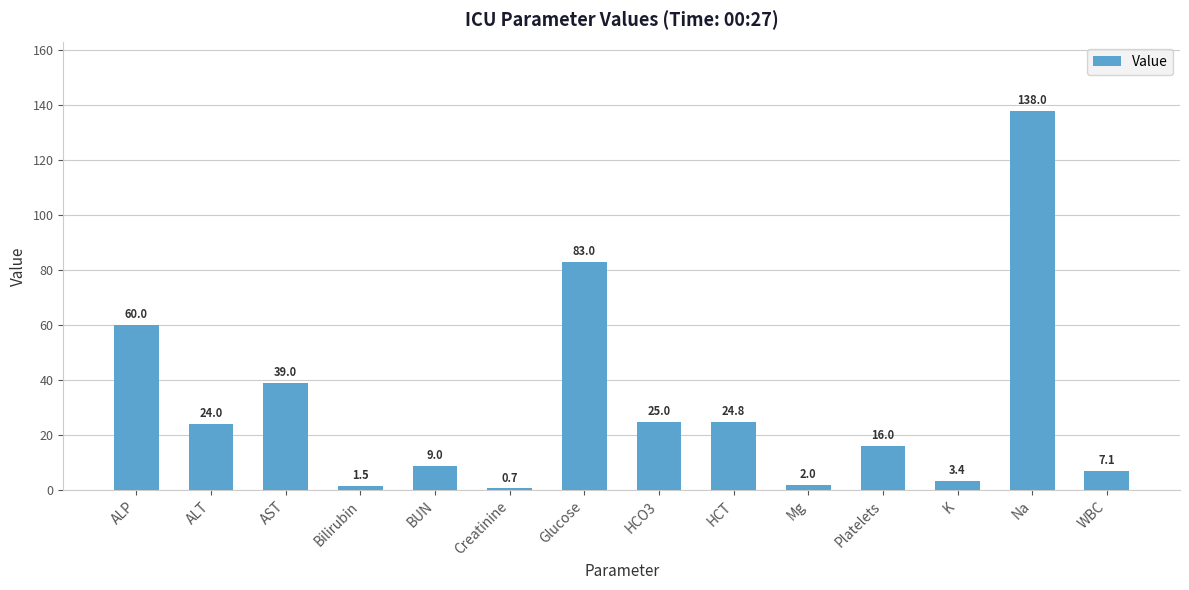

Reading left to right, transcribe all the data shown in this chart.

ALP=60.0	ALT=24.0	AST=39.0	Bilirubin=1.5	BUN=9.0	Creatinine=0.7	Glucose=83.0	HCO3=25.0	HCT=24.8	Mg=2.0	Platelets=16.0	K=3.4	Na=138.0	WBC=7.1